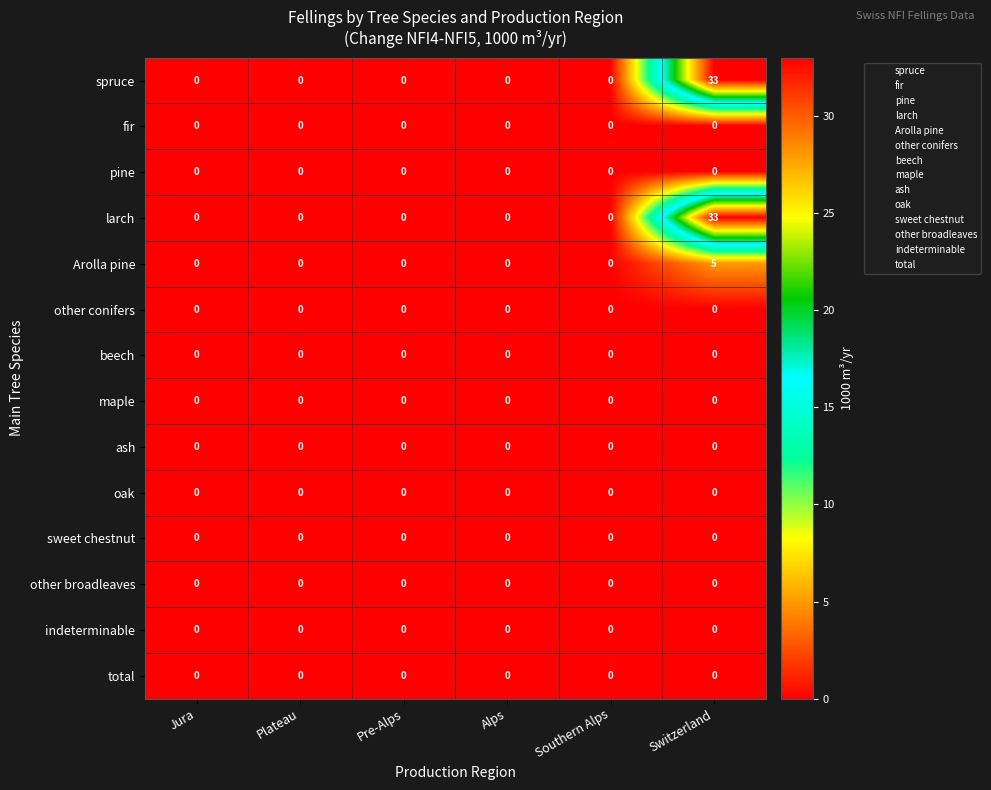

At which category is the sum across all series the highest?

Switzerland